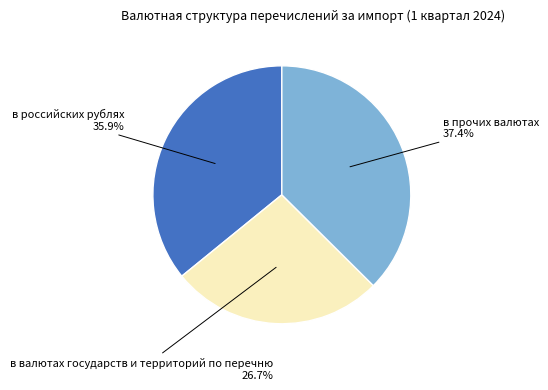

Is there a majority slice in this chart?

No